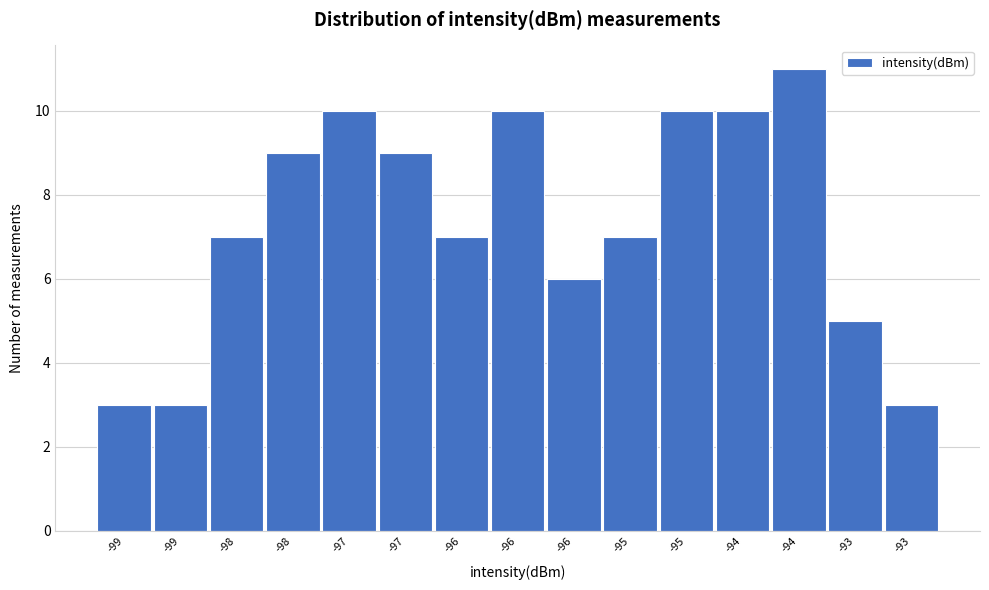

How many data points does each series have?

15